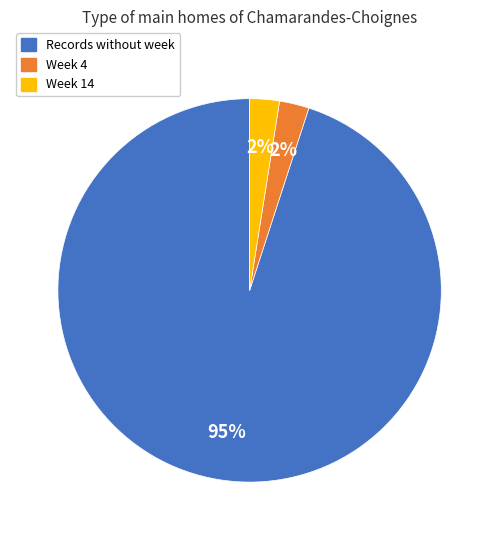

To the nearest percent, what is the average slice percentage?

33%